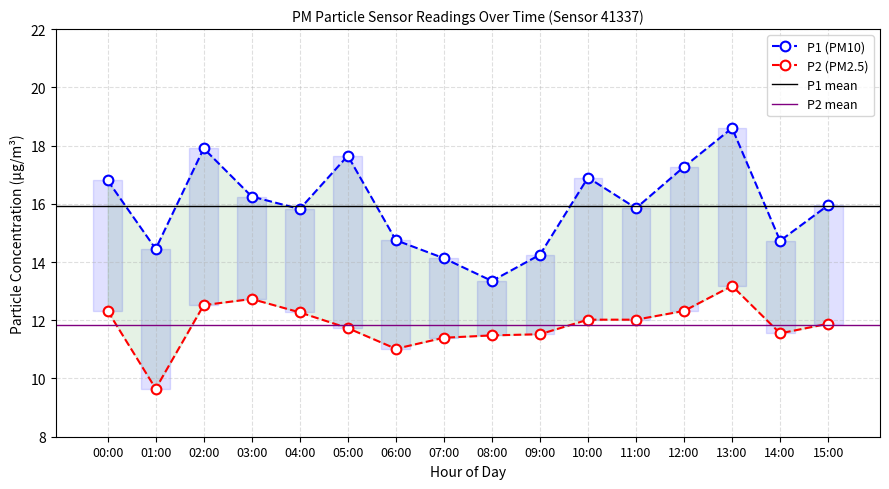

What is the label of the 16th point from the left?

15:00